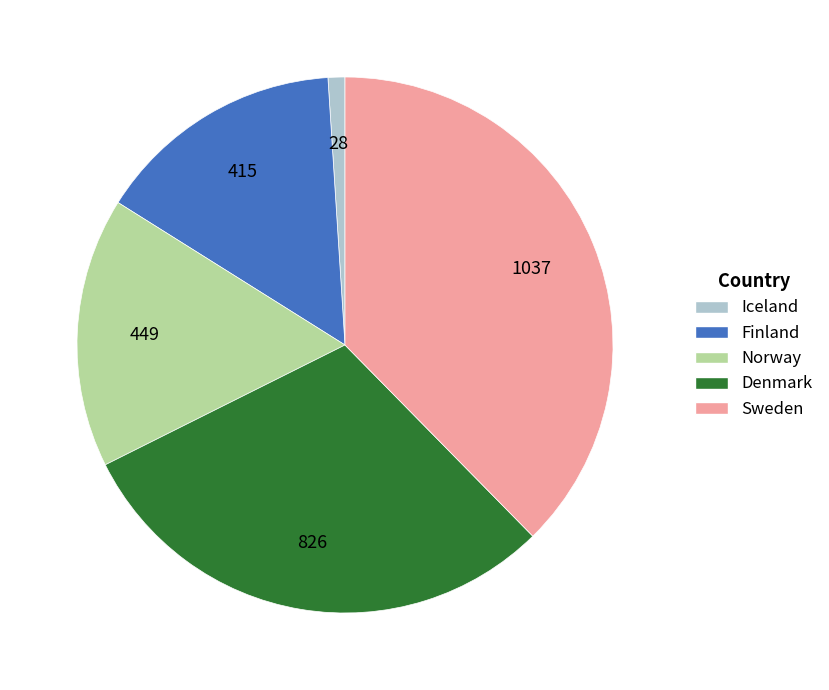

Between Iceland and Sweden, which is larger?

Sweden